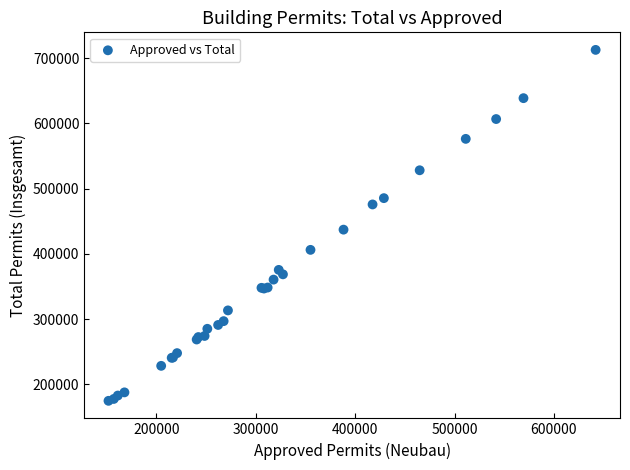

What Y value in the scatter plot is closest to 443663?

437084